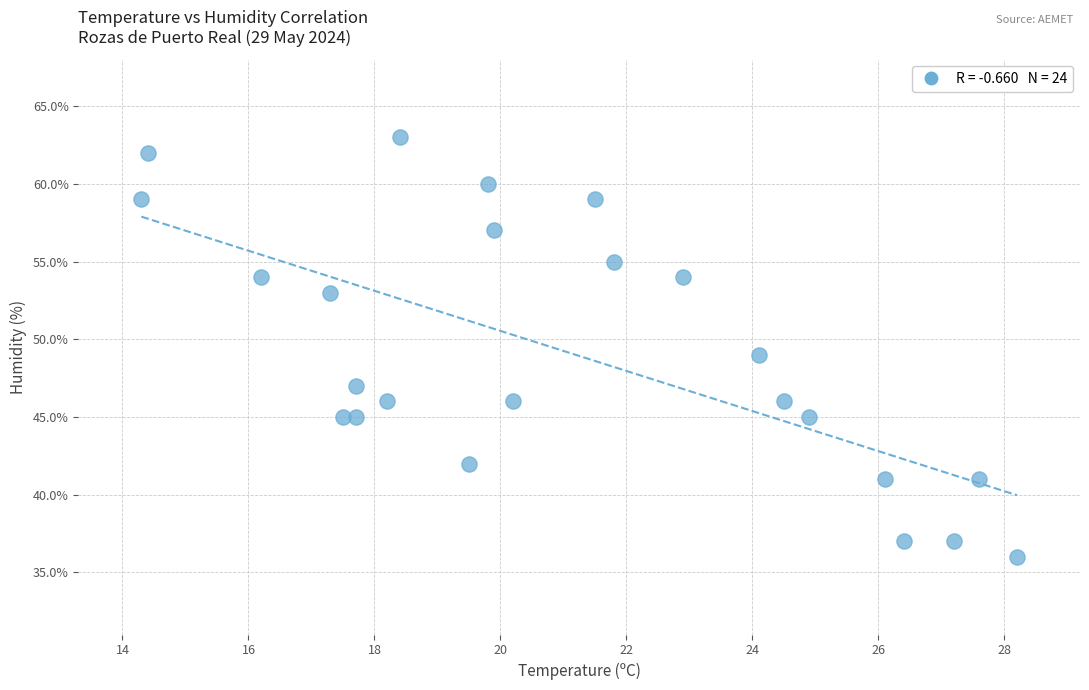

What is the range of Y values (max minus min)?

27